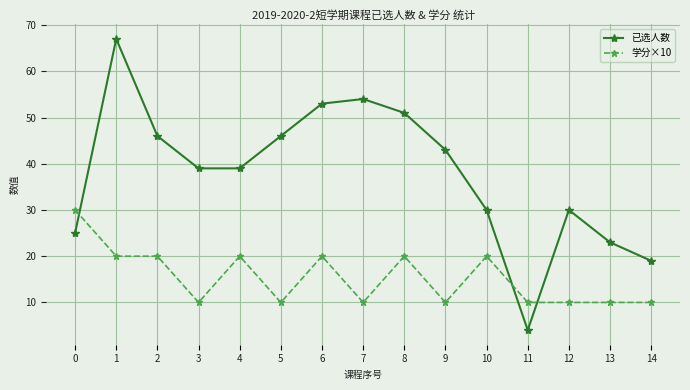

True or false: 学分×10 and 已选人数 cross at least once.

True